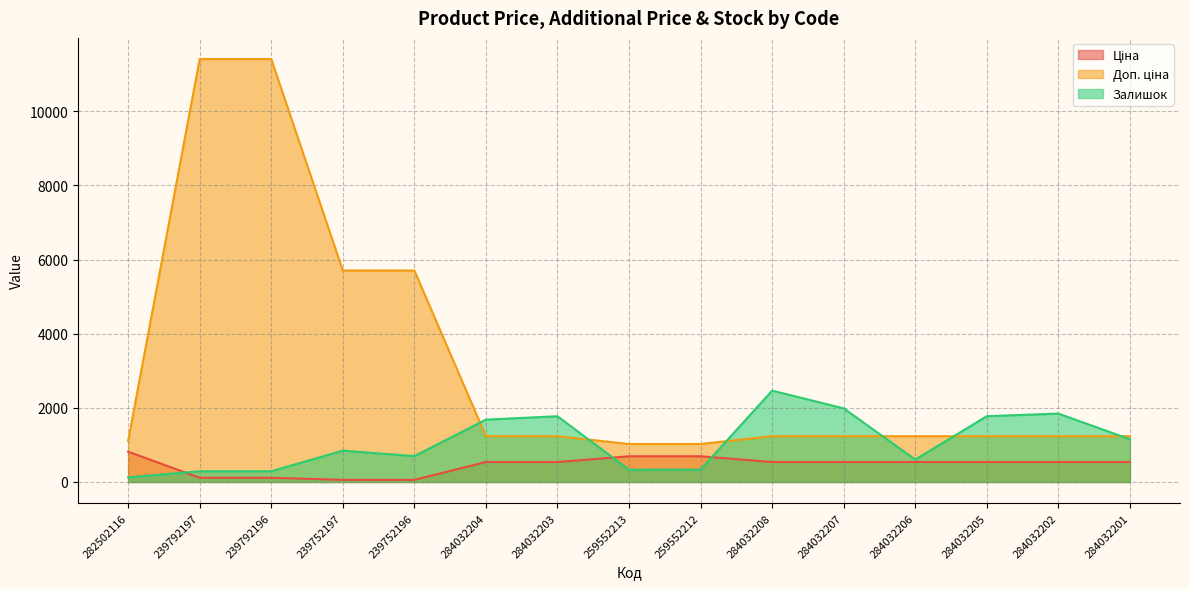

Reading left to right, list all the values displayed in this chart.

Ціна: 818.5	114.1	114.1	57.0	57.0	539.0	539.0	693.7	693.7	539.0	539.0	539.0	539.0	539.0	539.0
Доп. ціна: 1109.2	11410.0	11410.0	5705.0	5705.0	1235.4	1235.4	1024.6	1024.6	1235.4	1235.4	1235.4	1235.4	1235.4	1235.4
Залишок: 125.0	289.0	290.0	845.0	698.0	1682.0	1774.0	330.0	333.0	2465.0	1986.0	605.0	1775.0	1845.0	1153.0